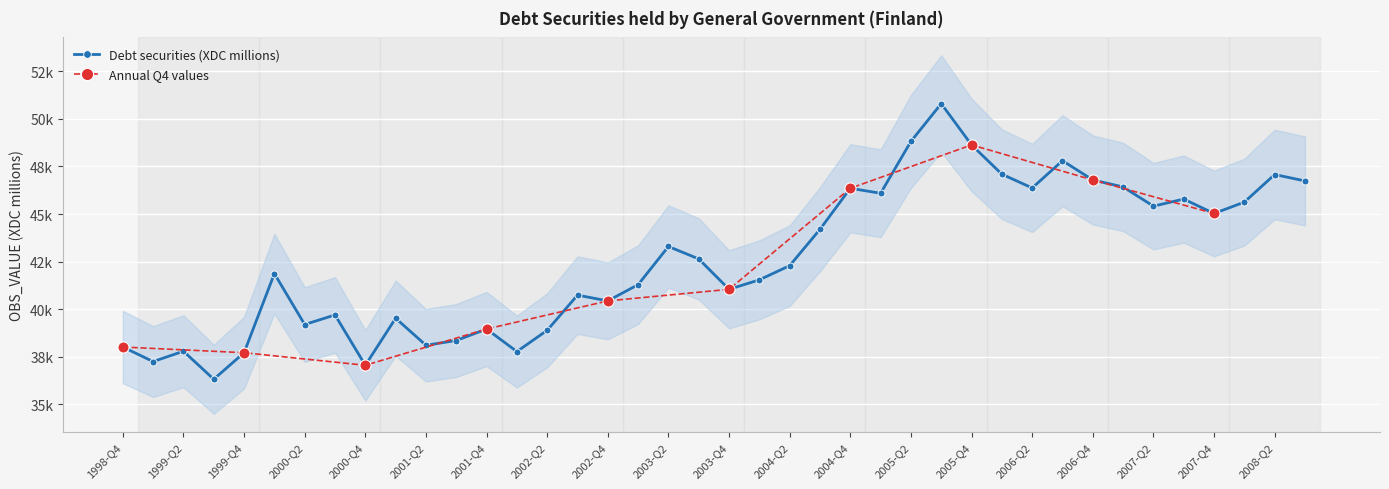

Rank the categories by value from lowest to highest.

1999-Q3, 2000-Q4, 1999-Q1, 1999-Q4, 2002-Q1, 1999-Q2, 1998-Q4, 2001-Q2, 2001-Q3, 2002-Q2, 2001-Q4, 2000-Q2, 2001-Q1, 2000-Q3, 2002-Q4, 2002-Q3, 2003-Q4, 2003-Q1, 2004-Q1, 2000-Q1, 2004-Q2, 2003-Q3, 2003-Q2, 2004-Q3, 2007-Q4, 2007-Q2, 2008-Q1, 2007-Q3, 2005-Q1, 2004-Q4, 2006-Q2, 2007-Q1, 2008-Q3, 2006-Q4, 2008-Q2, 2006-Q1, 2006-Q3, 2005-Q4, 2005-Q2, 2005-Q3